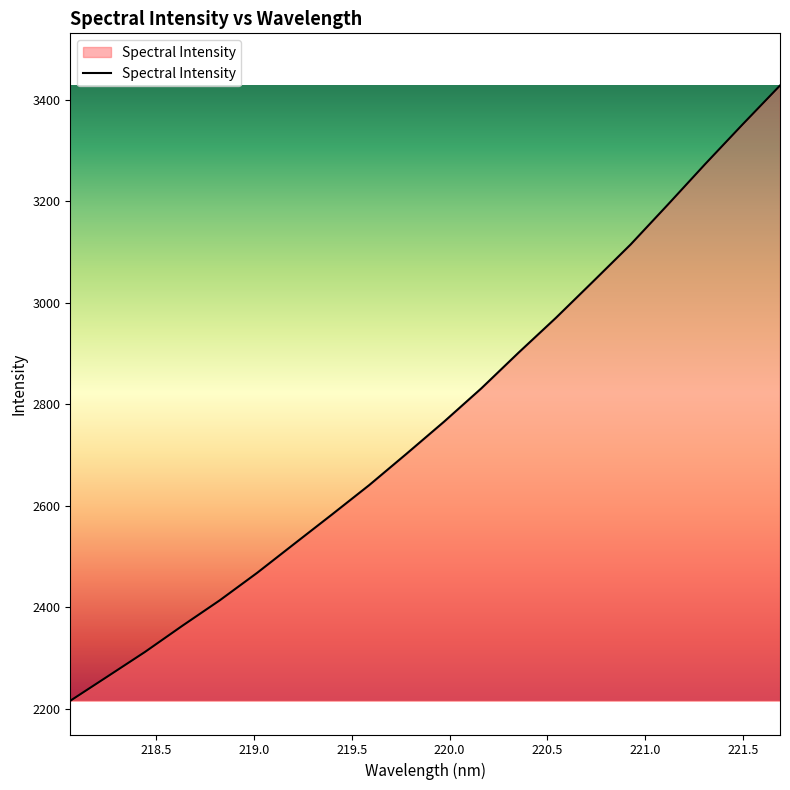

What is the smallest value displayed?

2215.5